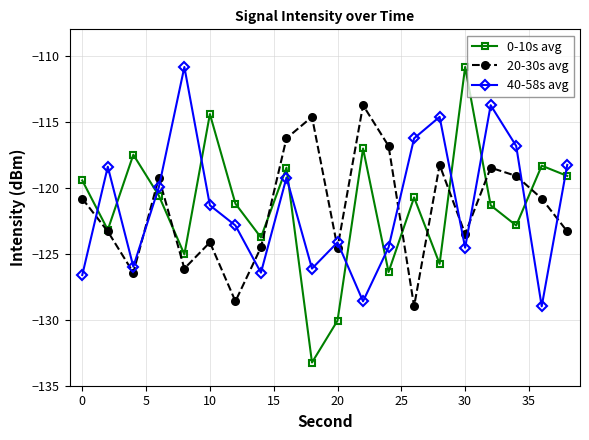

True or false: 40-58s avg and 0-10s avg intersect in this chart.

True